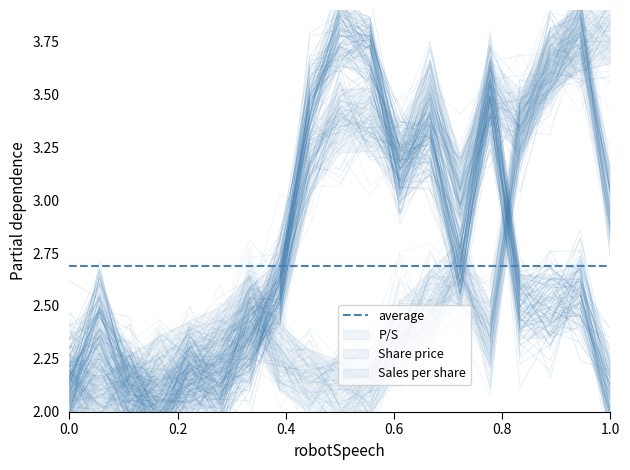

At how many categories does at least one series exceed 2?

19